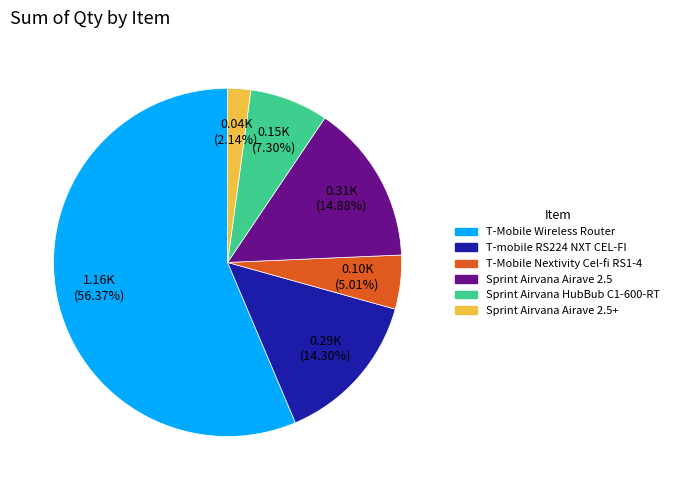

To the nearest percent, what is the average slice percentage?

17%